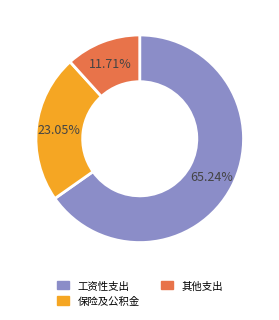

Which category accounts for the majority?

工资性支出